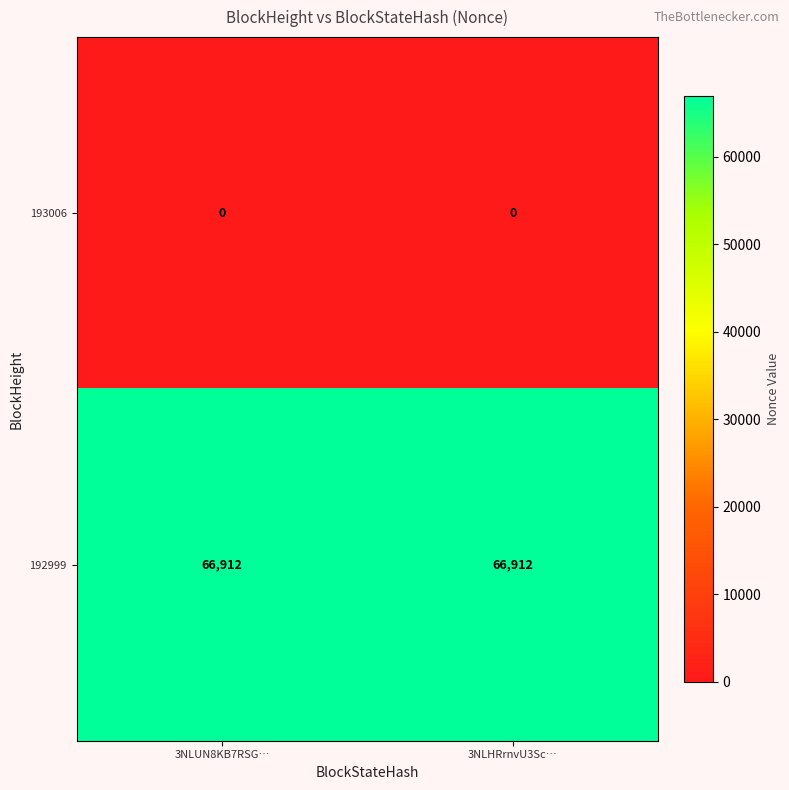

How many categories are shown in the chart?

2